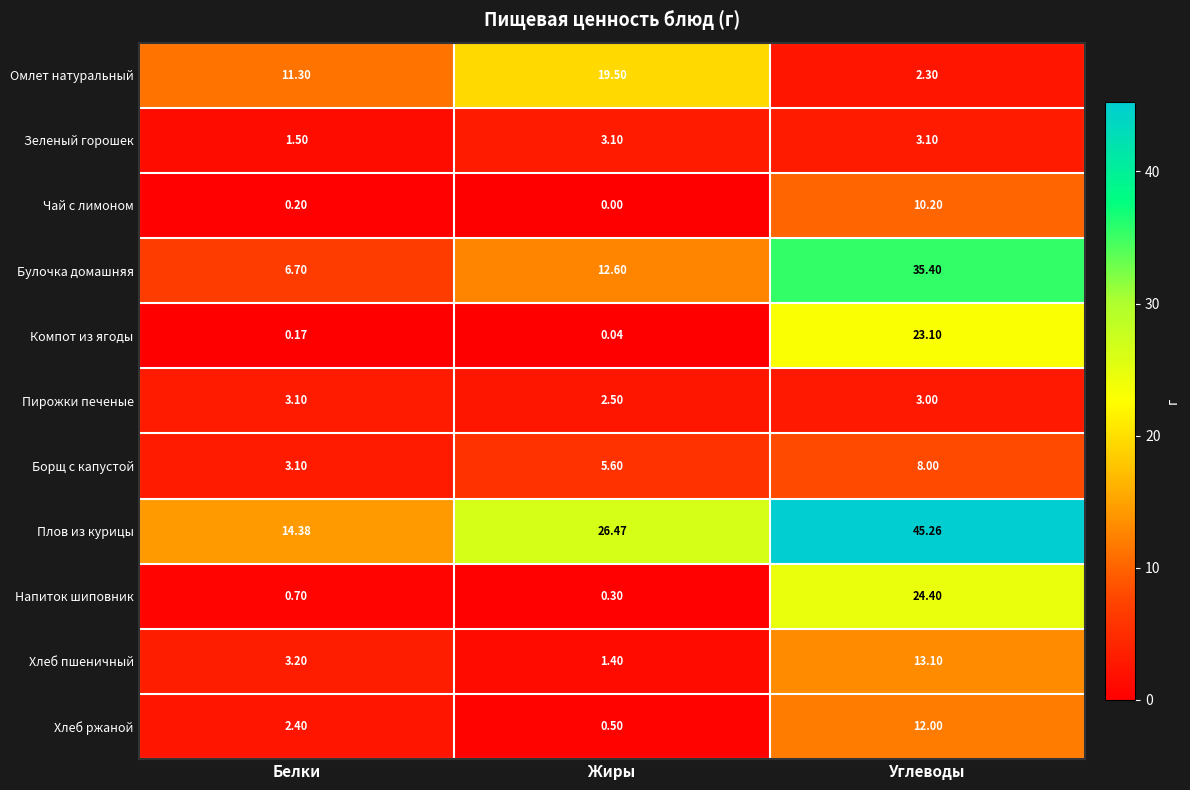

Between Белки and Углеводы, which series saw the biggest shift?

Плов из курицы